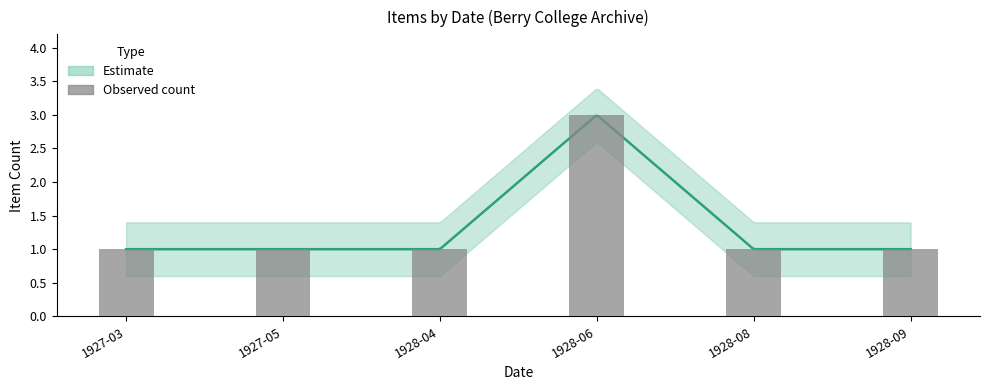

What is the value of the 5th bar from the left?

1